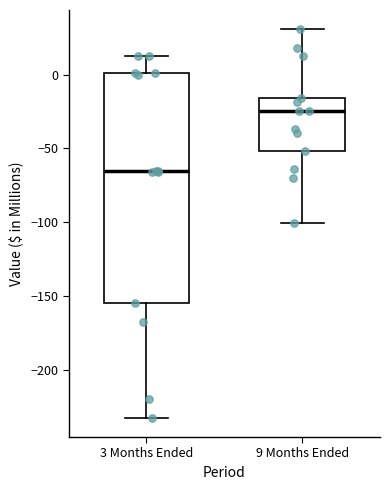

Where is the upper edge of the box for 3 Months Ended on the y-axis? The values are not printed on the chart, so give them approximately, as read against the axis.

0